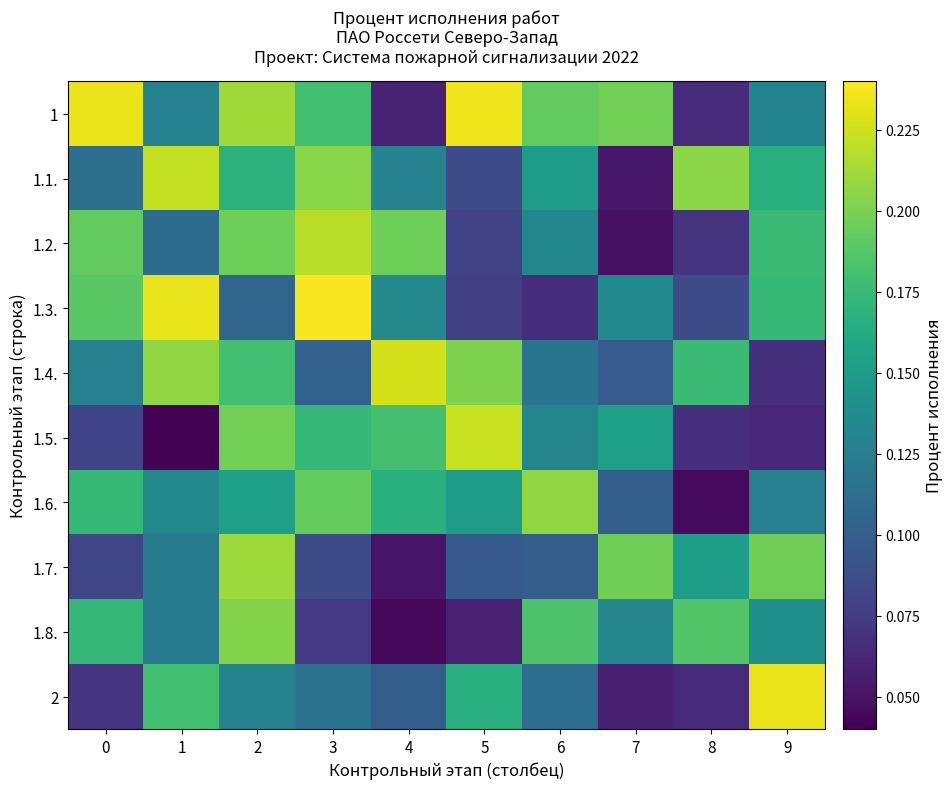

Reading left to right, list all the values displayed in this chart.

1: 0=0.2	1=0.1	2=0.2	3=0.2	4=0.1	5=0.2	6=0.2	7=0.2	8=0.1	9=0.1
1.1.: 0=0.1	1=0.2	2=0.2	3=0.2	4=0.1	5=0.1	6=0.2	7=0.1	8=0.2	9=0.2
1.2.: 0=0.2	1=0.1	2=0.2	3=0.2	4=0.2	5=0.1	6=0.1	7=0.0	8=0.1	9=0.2
1.3.: 0=0.2	1=0.2	2=0.1	3=0.2	4=0.1	5=0.1	6=0.1	7=0.1	8=0.1	9=0.2
1.4.: 0=0.1	1=0.2	2=0.2	3=0.1	4=0.2	5=0.2	6=0.1	7=0.1	8=0.2	9=0.1
1.5.: 0=0.1	1=0.0	2=0.2	3=0.2	4=0.2	5=0.2	6=0.1	7=0.2	8=0.1	9=0.1
1.6.: 0=0.2	1=0.1	2=0.2	3=0.2	4=0.2	5=0.2	6=0.2	7=0.1	8=0.0	9=0.1
1.7.: 0=0.1	1=0.1	2=0.2	3=0.1	4=0.1	5=0.1	6=0.1	7=0.2	8=0.2	9=0.2
1.8.: 0=0.2	1=0.1	2=0.2	3=0.1	4=0.0	5=0.1	6=0.2	7=0.1	8=0.2	9=0.1
2: 0=0.1	1=0.2	2=0.1	3=0.1	4=0.1	5=0.2	6=0.1	7=0.1	8=0.1	9=0.2